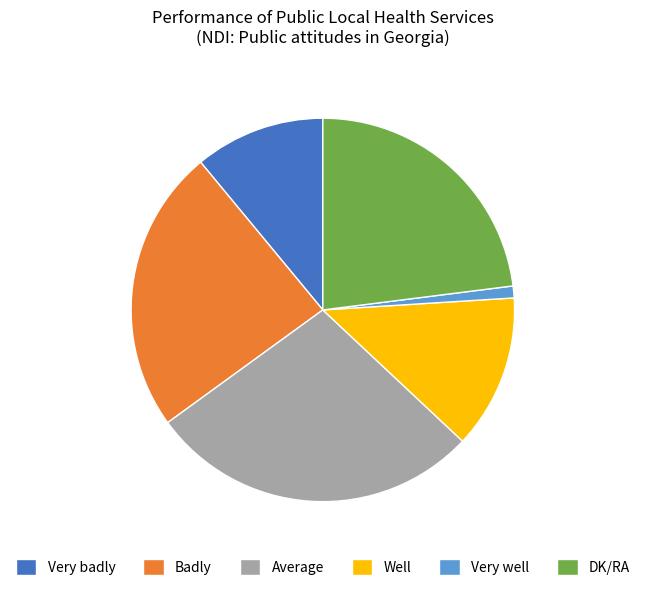

What is the smallest slice in the pie chart?

Very well